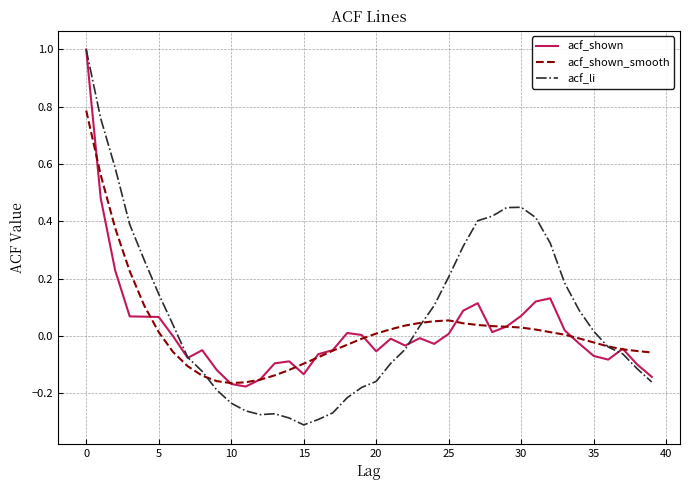

Which series has the widest spread of values?

acf_li